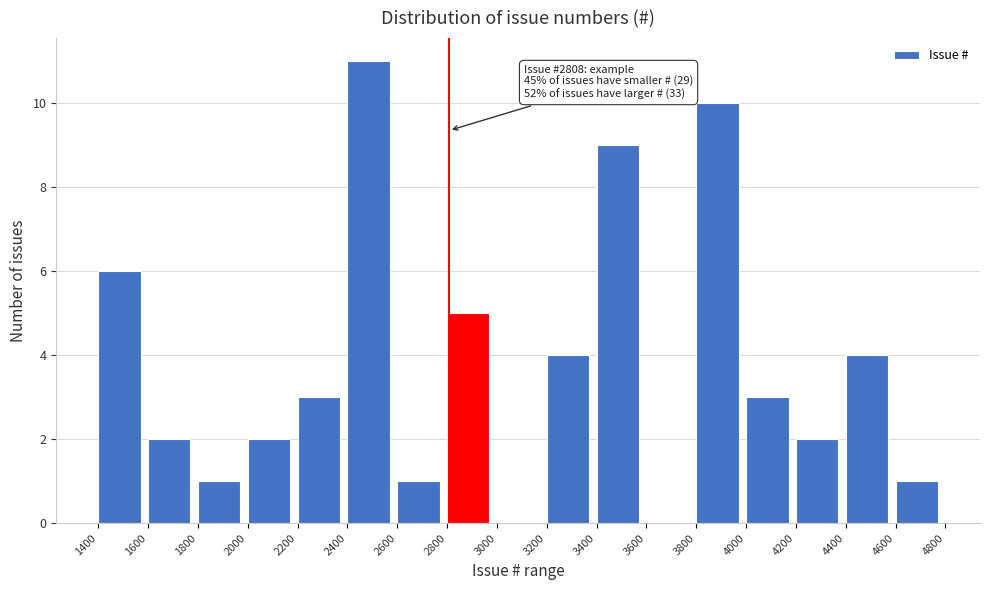

Which range on the x-axis has the tallest bar?

2400 to 2600